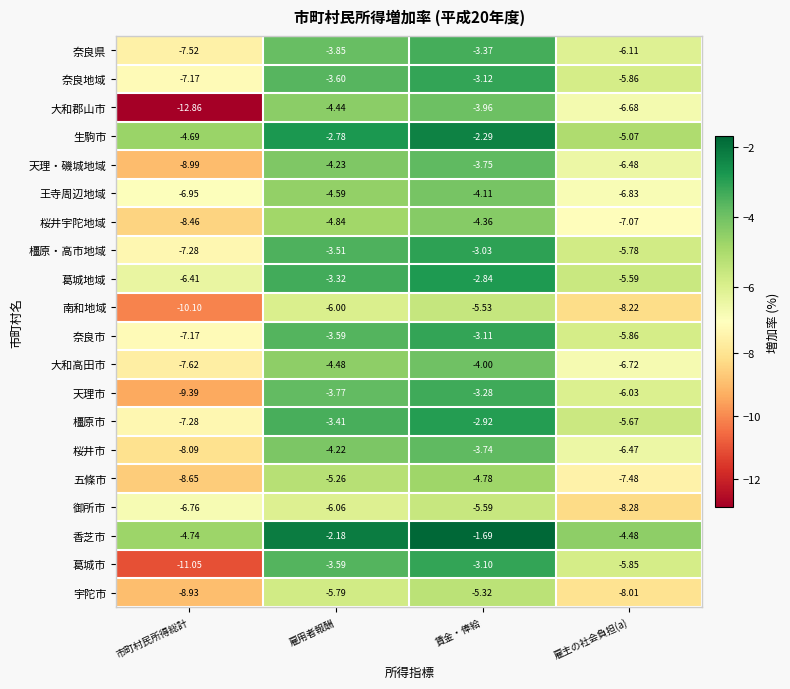

Where does the 桜井市 series first go above -4?

賃金・俸給